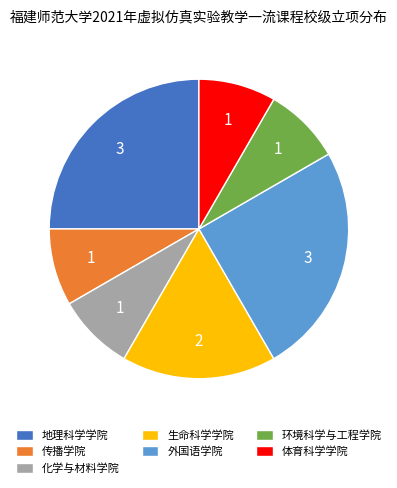

Is it true that 体育科学学院 is 8% of the pie?

True